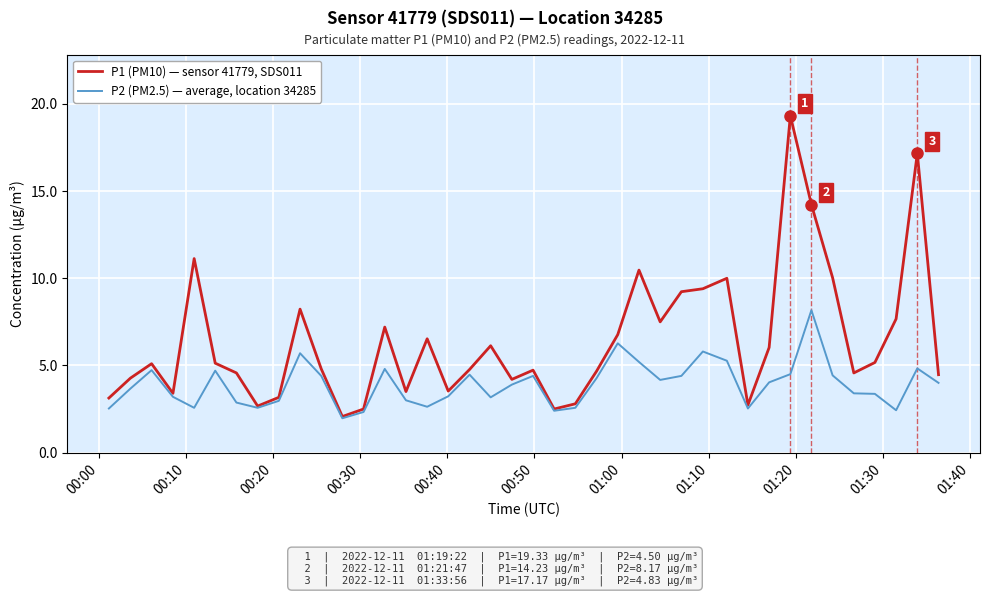

Rank the series by their maximum value, from highest to lowest.

P1 (PM10) — sensor 41779, SDS011, P2 (PM2.5) — average, location 34285